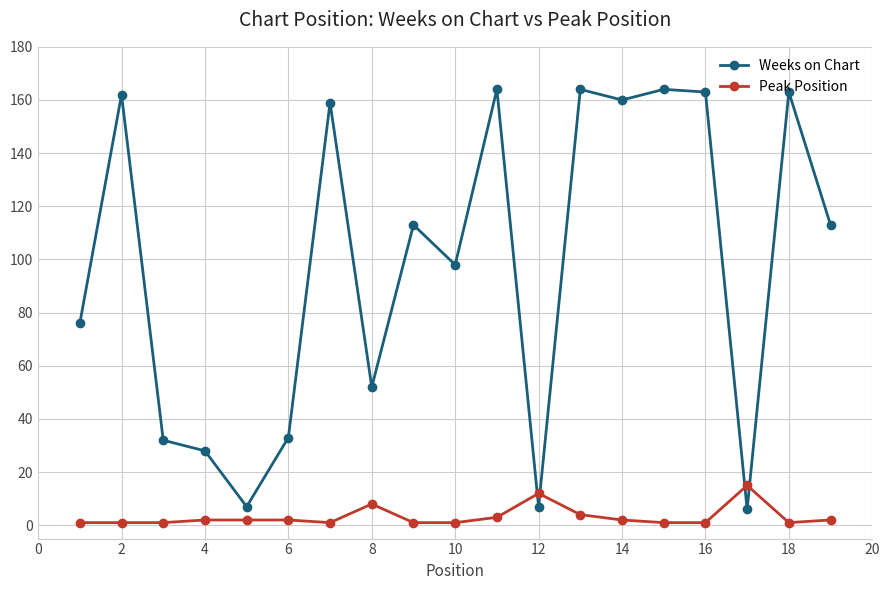

What is the highest value of the Peak Position series?

15